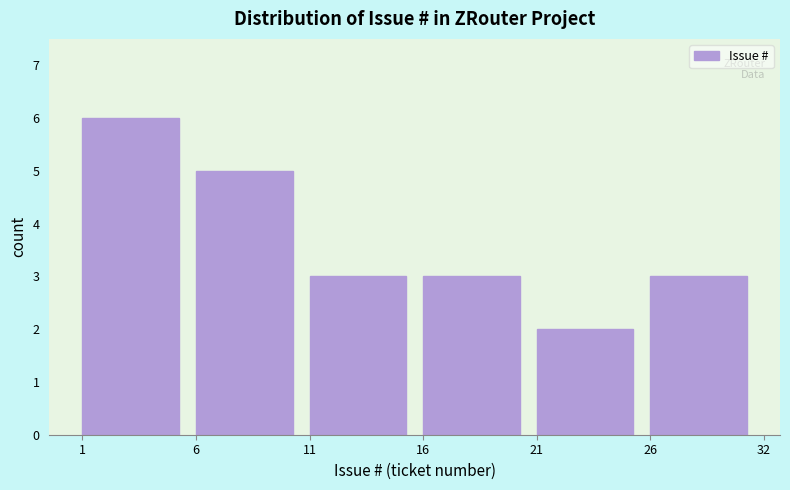

Reading right to left, what are all the values shown in this chart?

26=3	21=2	16=3	11=3	6=5	1=6